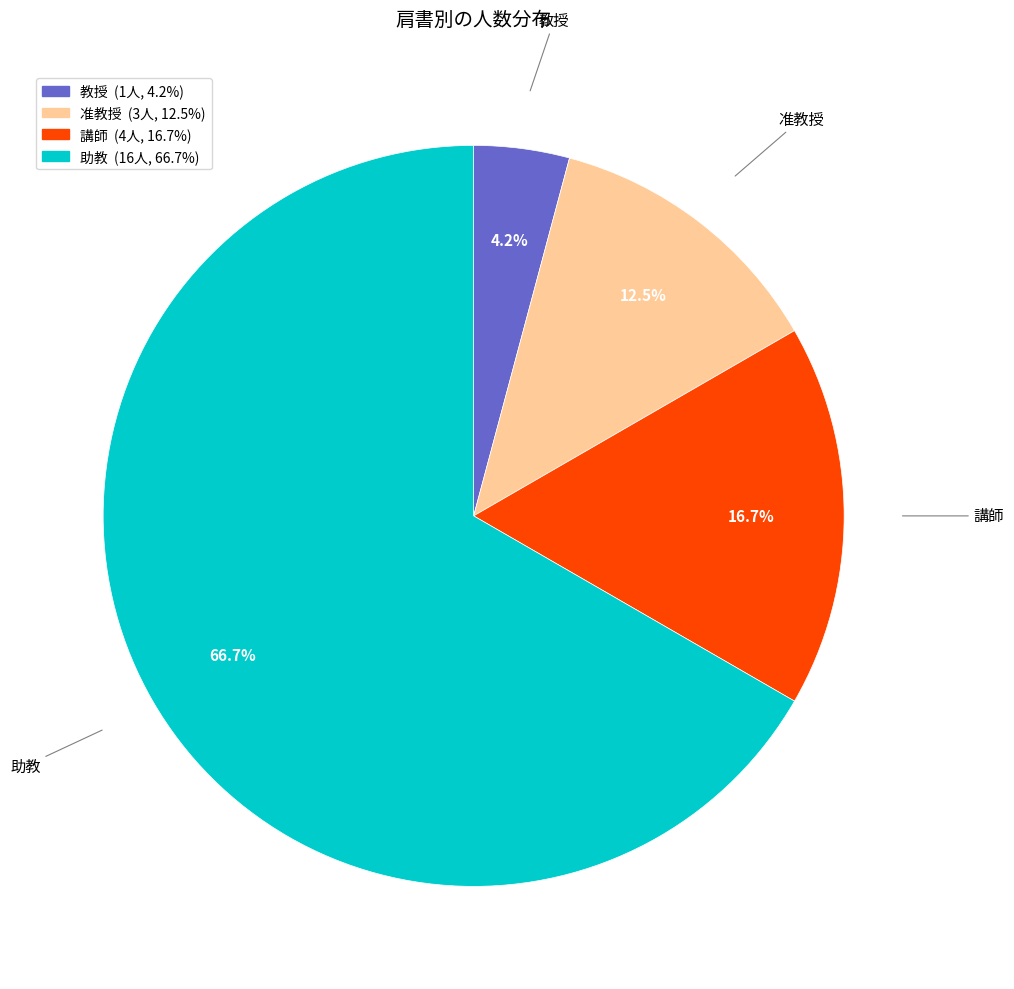

How many segments does this pie chart have?

4